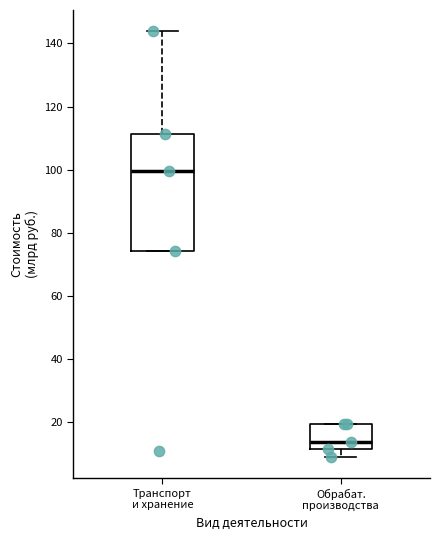

Comparing the boxes themselves (not the whiskers), which one is the tallest?

Транспорт и хранение